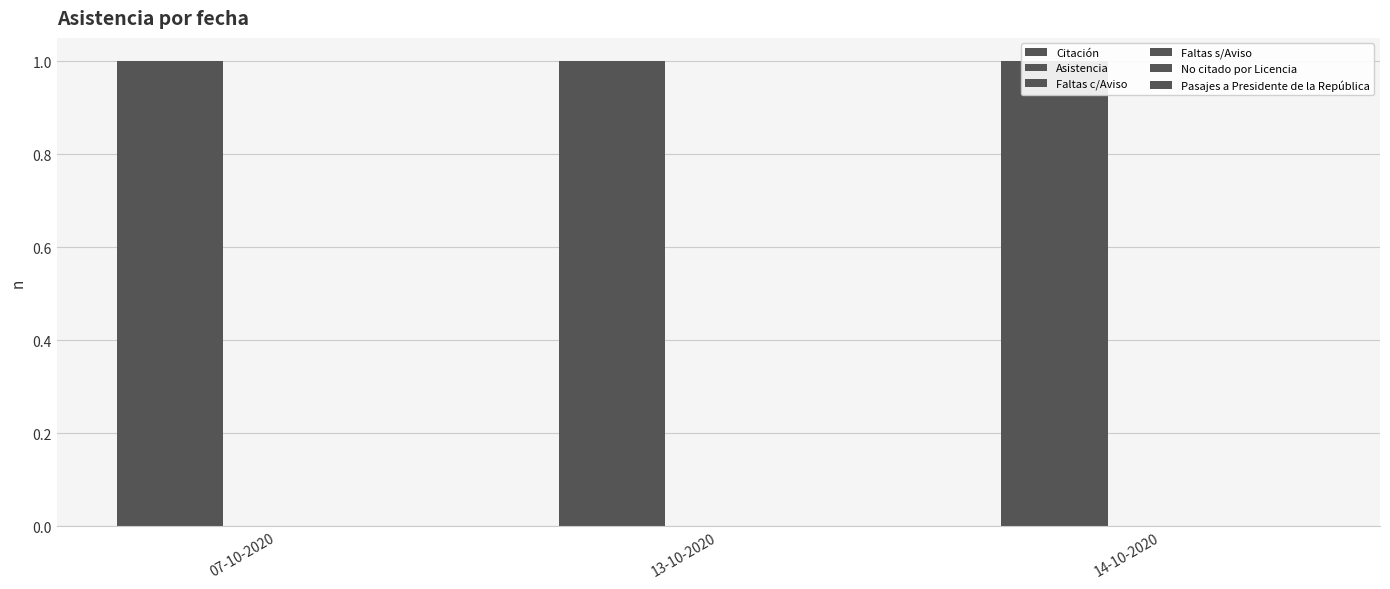

Which series has the largest total across all categories?

Citación